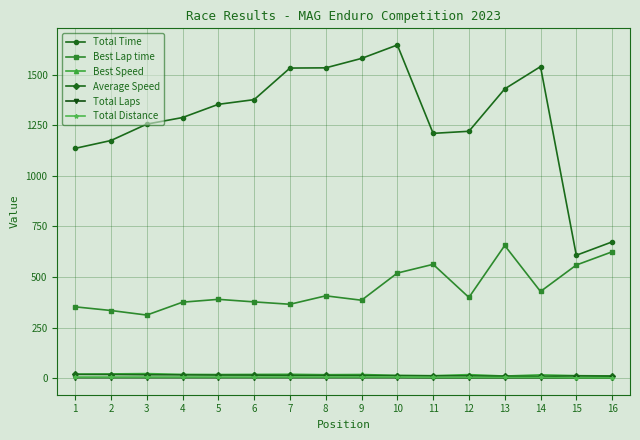

True or false: Best Speed has more than 1 interior local peaks.

True